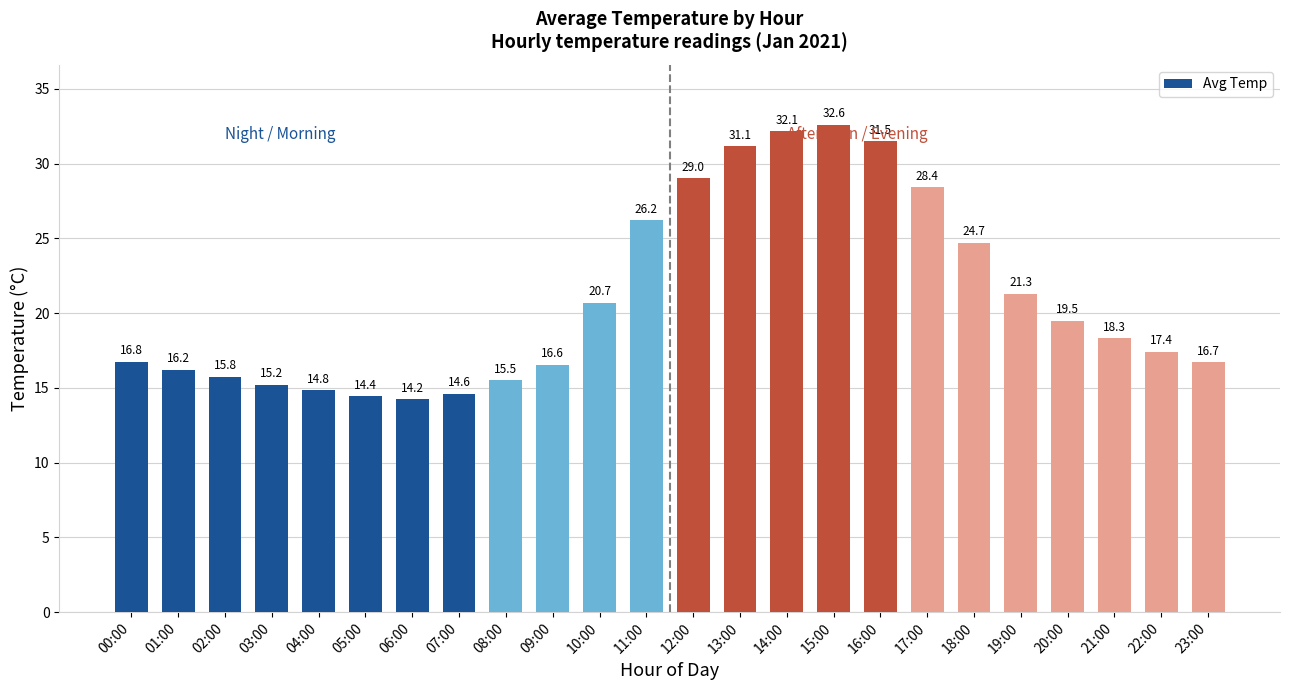

How many distinct data groups are displayed?

1